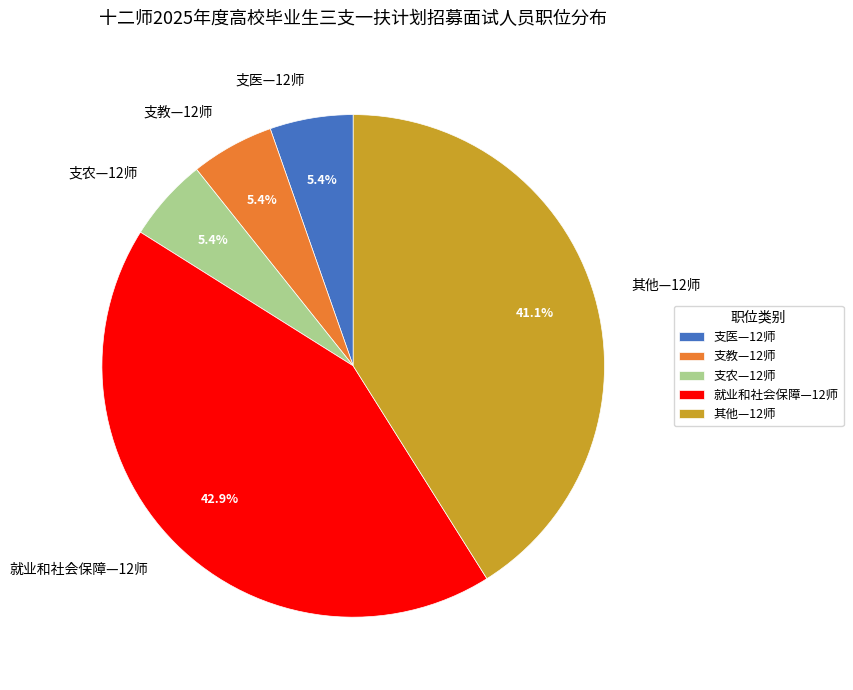

Which slice is the largest?

就业和社会保障—12师